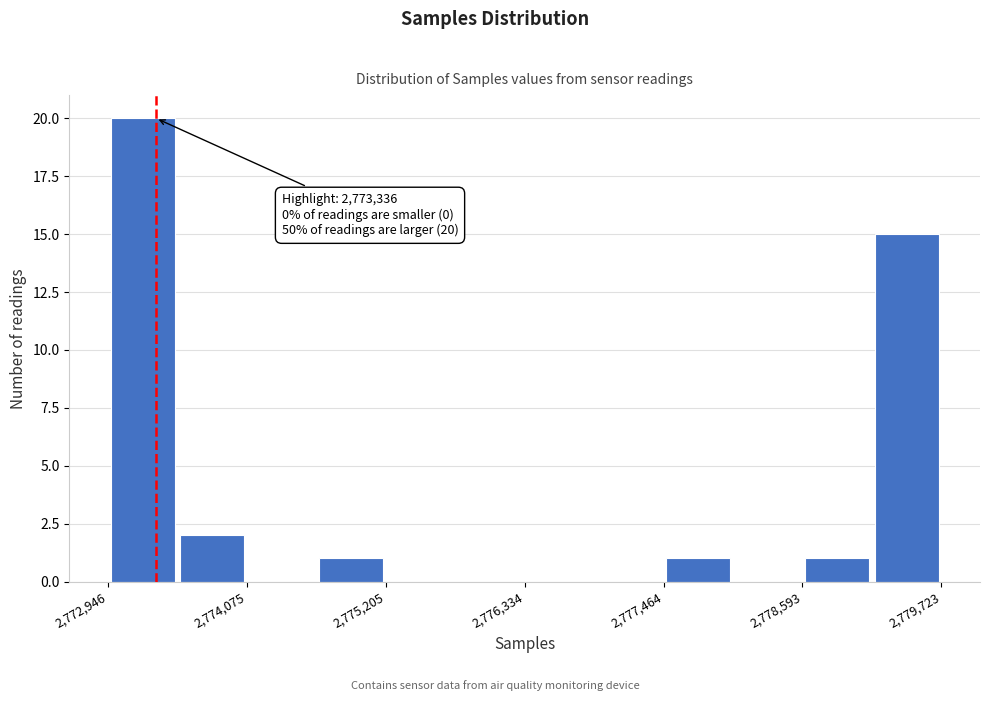

Read against the x-axis, roughly where is the centre of the tallest bar?

2773200